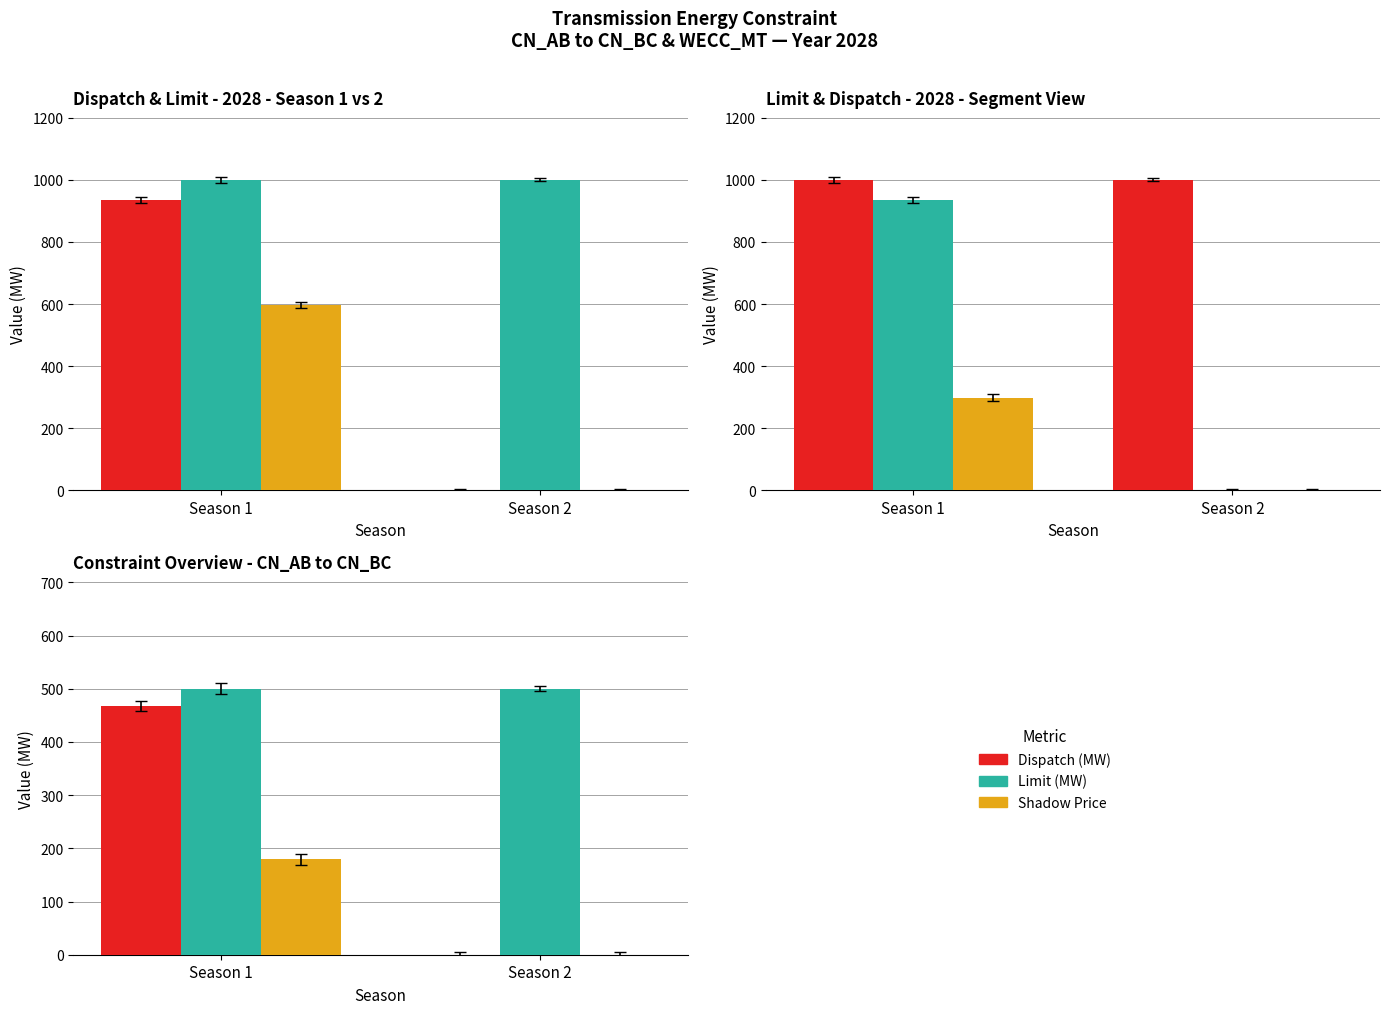

What is the difference between the Dispatch (MW) values at Season 1 and Season 2?

467.7